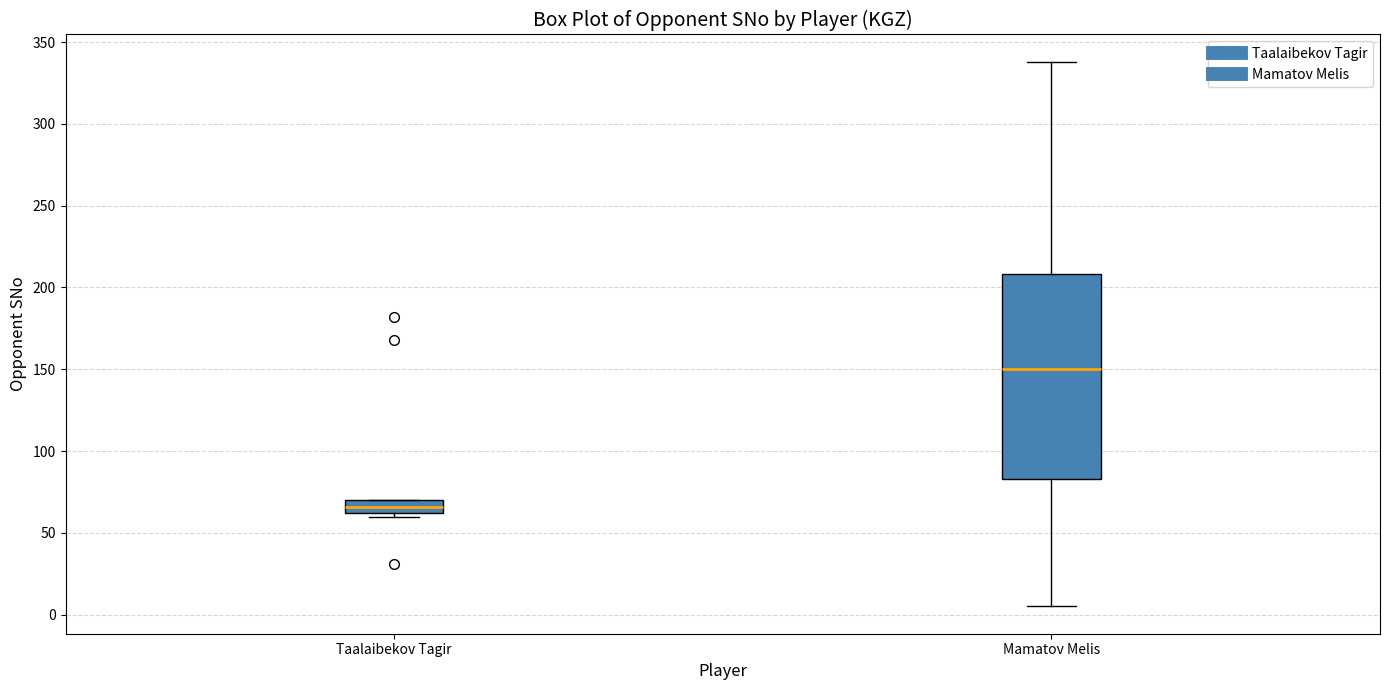

Reading left to right, read every box against the y-axis: the position of its median line, the range the box covers, and the ends of its whiskers. The values are not printed on the chart, so give them approximately, as read against the axis.

Taalaibekov Tagir: median 65, box 60 to 70, whiskers 60 (just below the box's lower edge) to 70
Mamatov Melis: median 150, box 85 to 210, whiskers 5 to 340